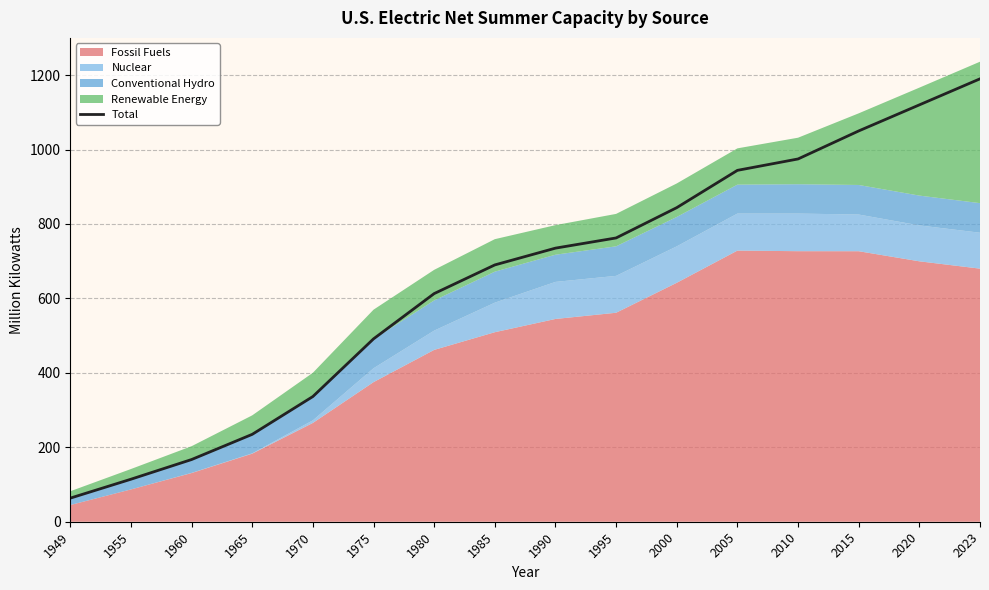

Rank the categories by value from lowest to highest.

1949, 1955, 1960, 1965, 1970, 1975, 1980, 1985, 1990, 1995, 2000, 2005, 2010, 2015, 2020, 2023